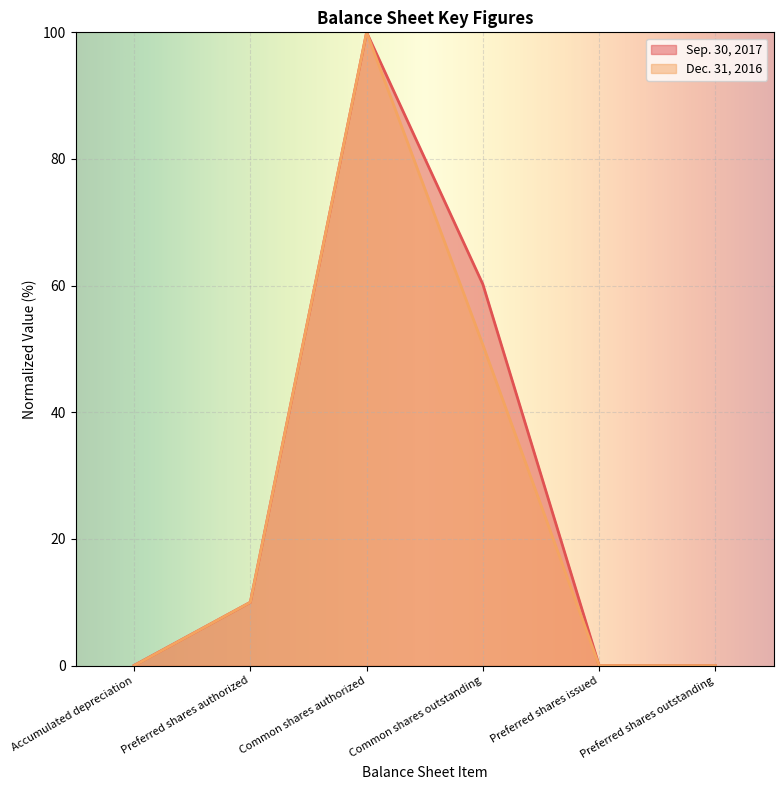

Reading left to right, list all the values displayed in this chart.

Sep. 30, 2017: Accumulated depreciation=0.0	Preferred shares authorized=10.0	Common shares authorized=100.0	Common shares outstanding=60.2	Preferred shares issued=0.0	Preferred shares outstanding=0.0
Dec. 31, 2016: Accumulated depreciation=0.0	Preferred shares authorized=10.0	Common shares authorized=100.0	Common shares outstanding=50.7	Preferred shares issued=0.0	Preferred shares outstanding=0.0